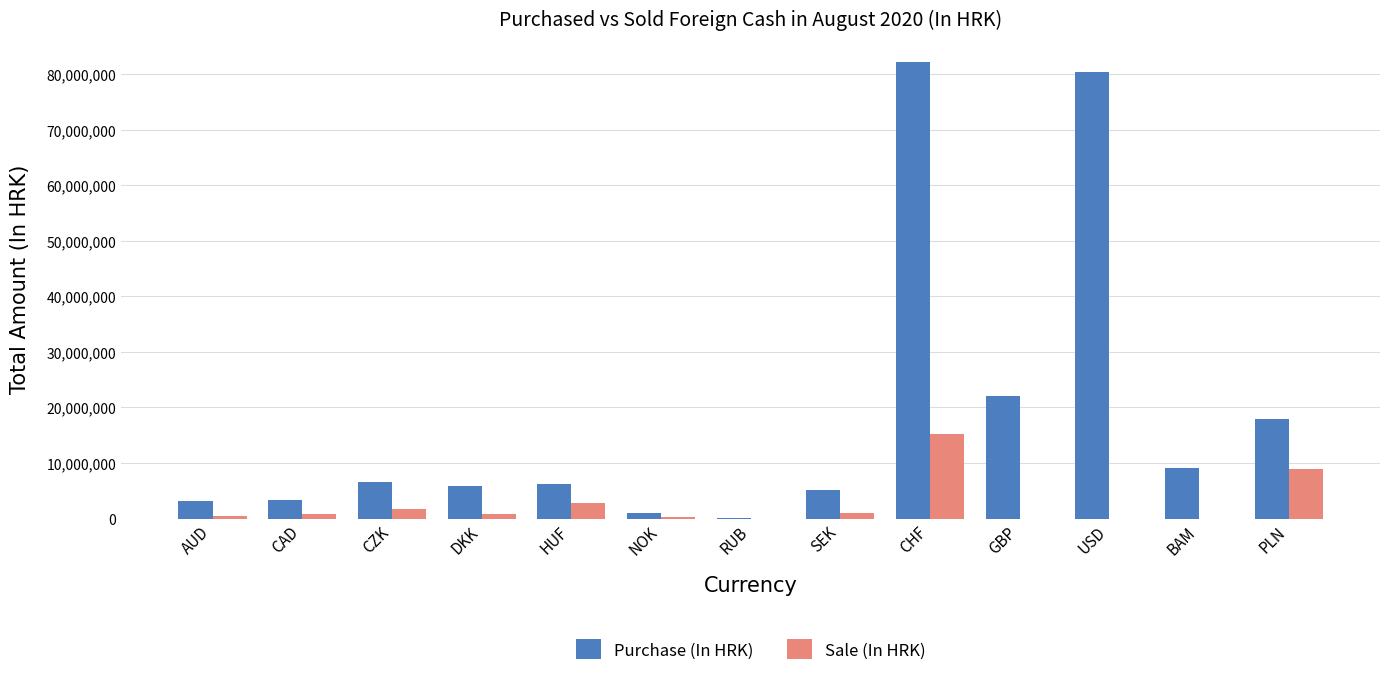

What is the maximum value for Purchase (In HRK)?

82151897